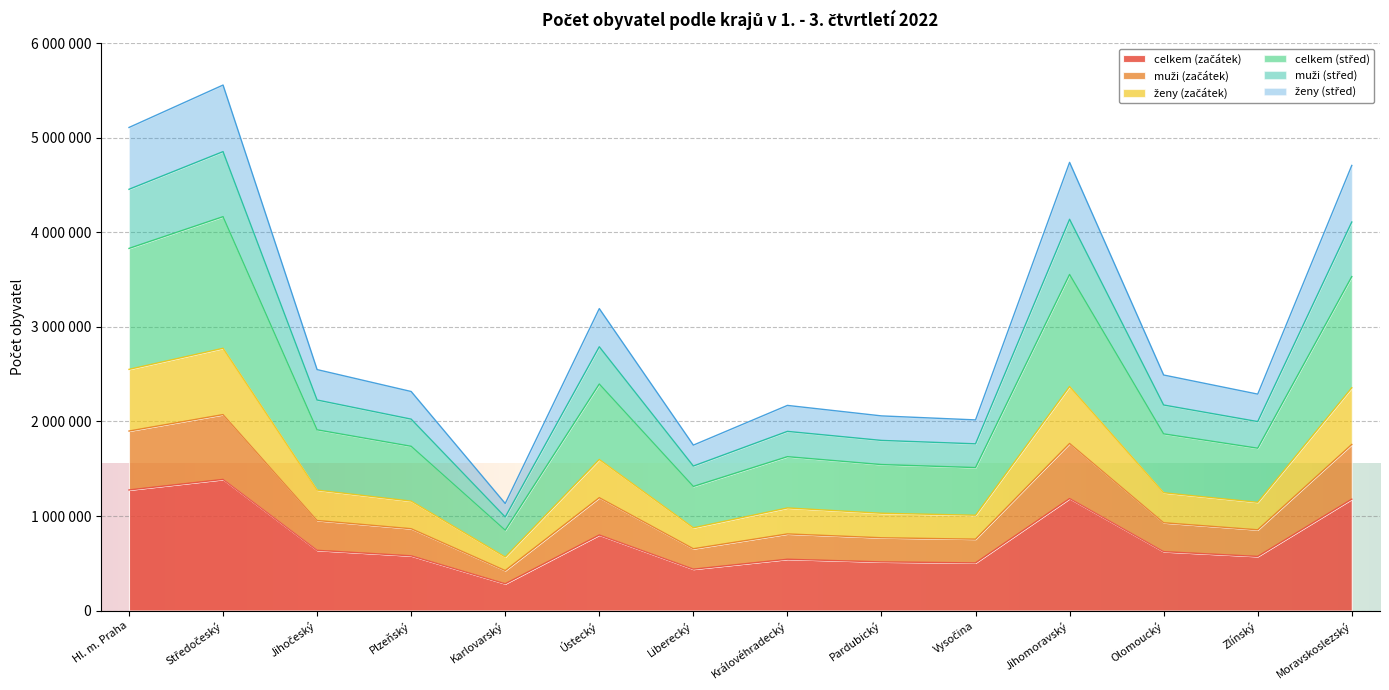

Which series changed the most between Jihomoravský and Olomoucký?

celkem (střed)